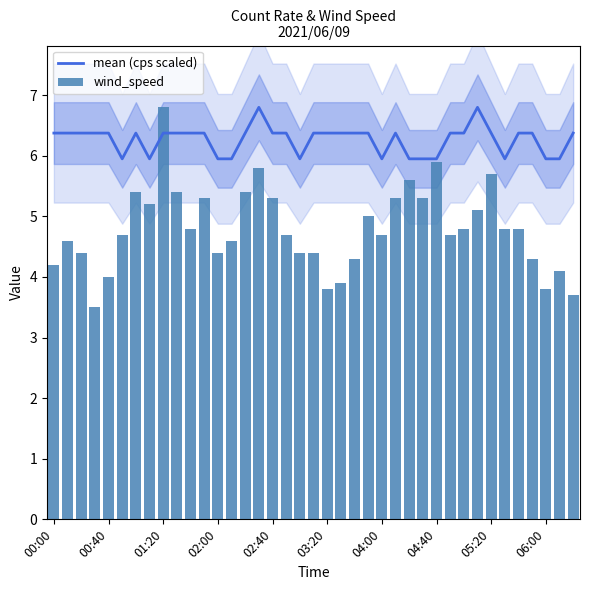

Reading left to right, extract all data points from this chart.

mean (cps scaled): 6.4	6.4	6.4	6.4	6.4	5.9	6.4	5.9	6.4	6.4	6.4	6.4	5.9	5.9	6.4	6.8	6.4	6.4	5.9	6.4	6.4	6.4	6.4	6.4	5.9	6.4	5.9	5.9	5.9	6.4	6.4	6.8	6.4	5.9	6.4	6.4	5.9	5.9	6.4
wind_speed: 4.2	4.6	4.4	3.5	4.0	4.7	5.4	5.2	6.8	5.4	4.8	5.3	4.4	4.6	5.4	5.8	5.3	4.7	4.4	4.4	3.8	3.9	4.3	5.0	4.7	5.3	5.6	5.3	5.9	4.7	4.8	5.1	5.7	4.8	4.8	4.3	3.8	4.1	3.7